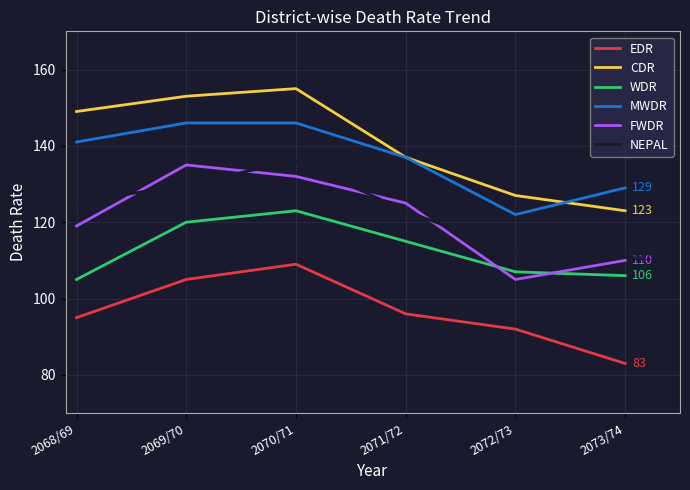

Reading left to right, what are all the values shown in this chart?

EDR: 2068/69=95	2069/70=105	2070/71=109	2071/72=96	2072/73=92	2073/74=83
CDR: 2068/69=149	2069/70=153	2070/71=155	2071/72=137	2072/73=127	2073/74=123
WDR: 2068/69=105	2069/70=120	2070/71=123	2071/72=115	2072/73=107	2073/74=106
MWDR: 2068/69=141	2069/70=146	2070/71=146	2071/72=137	2072/73=122	2073/74=129
FWDR: 2068/69=119	2069/70=135	2070/71=132	2071/72=125	2072/73=105	2073/74=110
NEPAL: 2068/69=125	2069/70=130	2070/71=136	2071/72=123	2072/73=112	2073/74=111